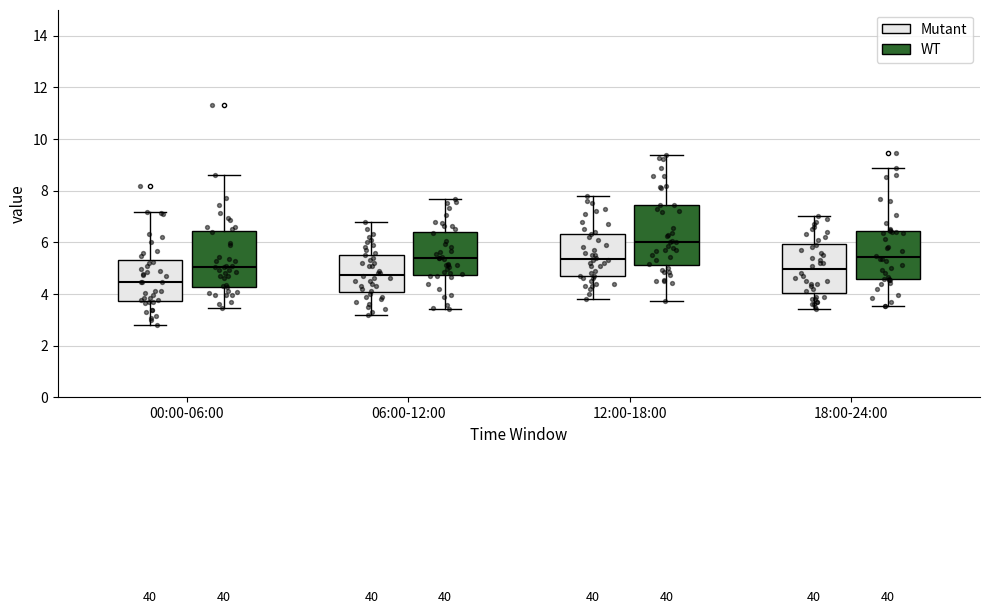

Reading left to right, read every box against the y-axis: the position of its median line, the range the box covers, and the ends of its whiskers. The values are not printed on the chart, so give them approximately, as read against the axis.

00:00-06:00 (Mutant): median 4.4, box 3.8 to 5.4, whiskers 2.8 to 7.2
00:00-06:00 (WT): median 5.0, box 4.2 to 6.4, whiskers 3.4 to 8.6
06:00-12:00 (Mutant): median 4.8, box 4.0 to 5.6, whiskers 3.2 to 6.8
06:00-12:00 (WT): median 5.4, box 4.8 to 6.4, whiskers 3.4 to 7.6
12:00-18:00 (Mutant): median 5.4, box 4.6 to 6.4, whiskers 3.8 to 7.8
12:00-18:00 (WT): median 6.0, box 5.2 to 7.4, whiskers 3.8 to 9.4
18:00-24:00 (Mutant): median 5.0, box 4.0 to 6.0, whiskers 3.4 to 7.0
18:00-24:00 (WT): median 5.4, box 4.6 to 6.4, whiskers 3.6 to 8.8